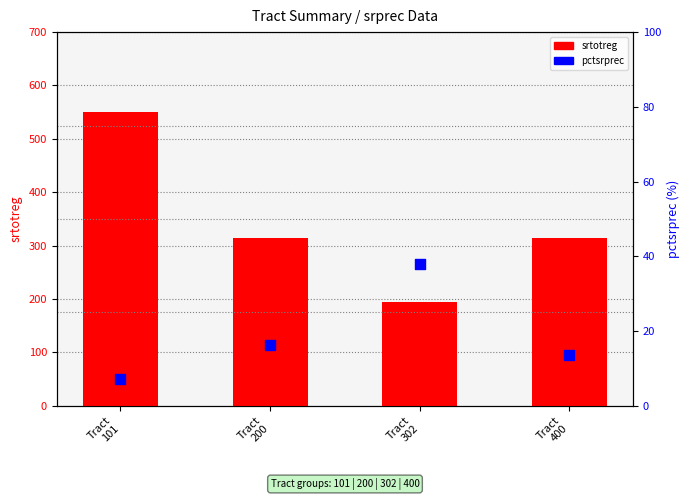

Which series has the largest total across all categories?

srtotreg